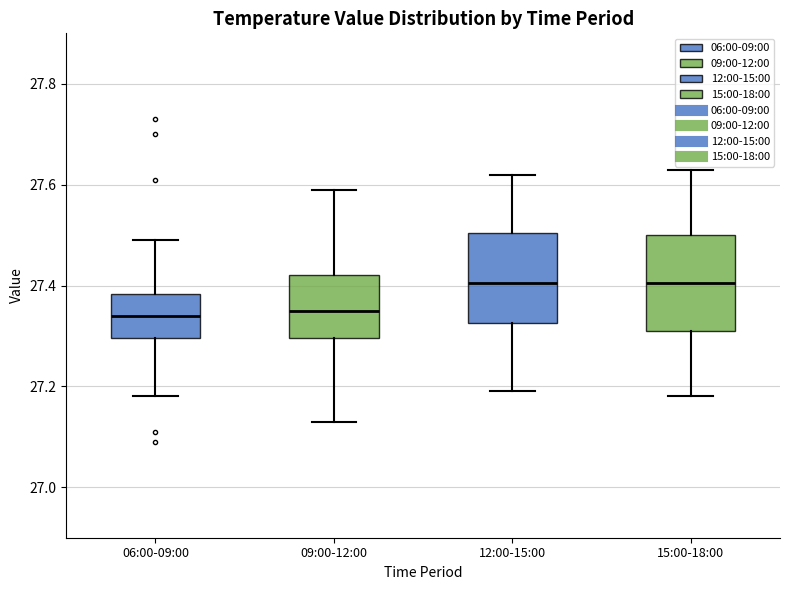

Reading left to right, read every box against the y-axis: the position of its median line, the range the box covers, and the ends of its whiskers. The values are not printed on the chart, so give them approximately, as read against the axis.

06:00-09:00: median 27.34, box 27.30 to 27.38, whiskers 27.18 to 27.50
09:00-12:00: median 27.36, box 27.30 to 27.42, whiskers 27.14 to 27.60
12:00-15:00: median 27.40, box 27.32 to 27.50, whiskers 27.20 to 27.62
15:00-18:00: median 27.40, box 27.32 to 27.50, whiskers 27.18 to 27.64